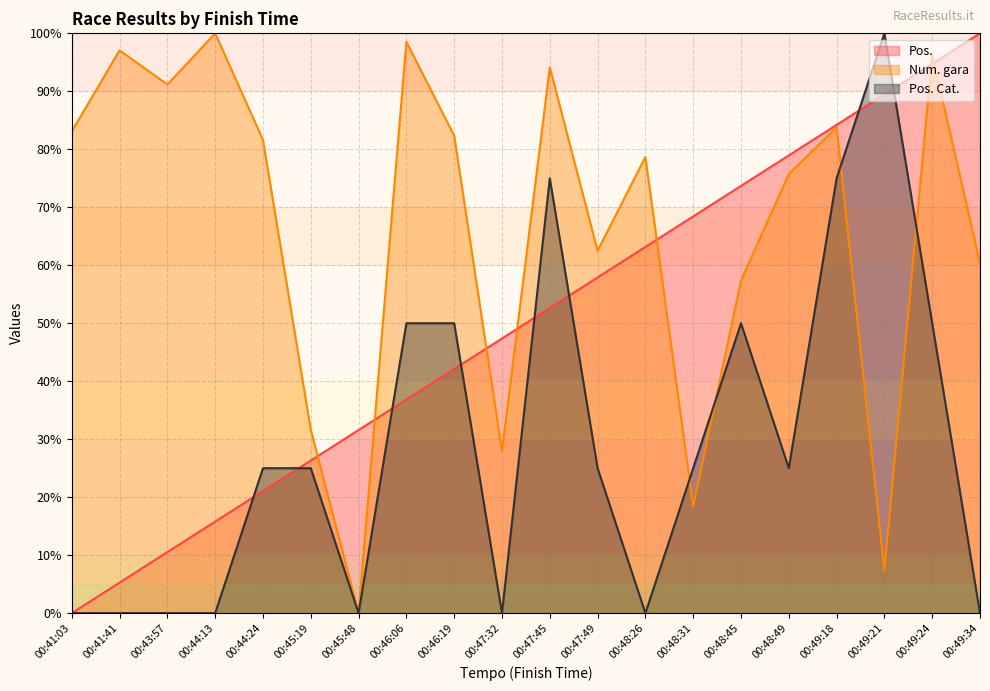

Reading left to right, extract all data points from this chart.

Pos.: 00:41:03=0.0	00:41:41=5.3	00:43:57=10.5	00:44:13=15.8	00:44:24=21.1	00:45:19=26.3	00:45:48=31.6	00:46:06=36.8	00:46:19=42.1	00:47:32=47.4	00:47:45=52.6	00:47:49=57.9	00:48:26=63.2	00:48:31=68.4	00:48:45=73.7	00:48:49=78.9	00:49:18=84.2	00:49:21=89.5	00:49:24=94.7	00:49:34=100.0
Num. gara: 00:41:03=83.1	00:41:41=97.1	00:43:57=91.2	00:44:13=100.0	00:44:24=81.6	00:45:19=31.6	00:45:48=0.0	00:46:06=98.5	00:46:19=82.4	00:47:32=27.9	00:47:45=94.1	00:47:49=62.5	00:48:26=78.7	00:48:31=18.4	00:48:45=57.4	00:48:49=75.7	00:49:18=83.8	00:49:21=7.4	00:49:24=96.3	00:49:34=60.3
Pos. Cat.: 00:41:03=0.0	00:41:41=0.0	00:43:57=0.0	00:44:13=0.0	00:44:24=25.0	00:45:19=25.0	00:45:48=0.0	00:46:06=50.0	00:46:19=50.0	00:47:32=0.0	00:47:45=75.0	00:47:49=25.0	00:48:26=0.0	00:48:31=25.0	00:48:45=50.0	00:48:49=25.0	00:49:18=75.0	00:49:21=100.0	00:49:24=50.0	00:49:34=0.0